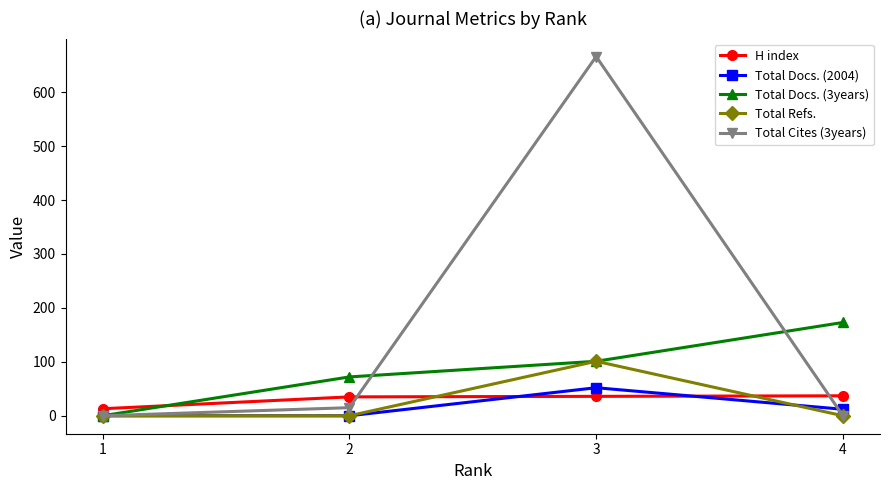

The Total Docs. (3years) series shows 72 at 2. True or false?

True